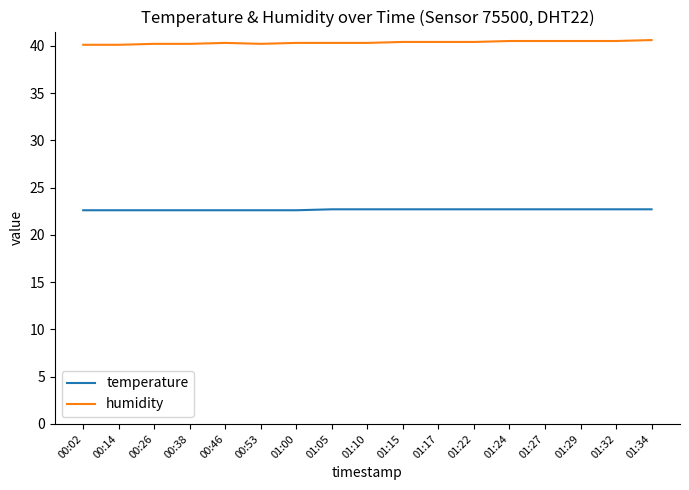

At 01:32, list the series in order from largest to smallest.

humidity, temperature